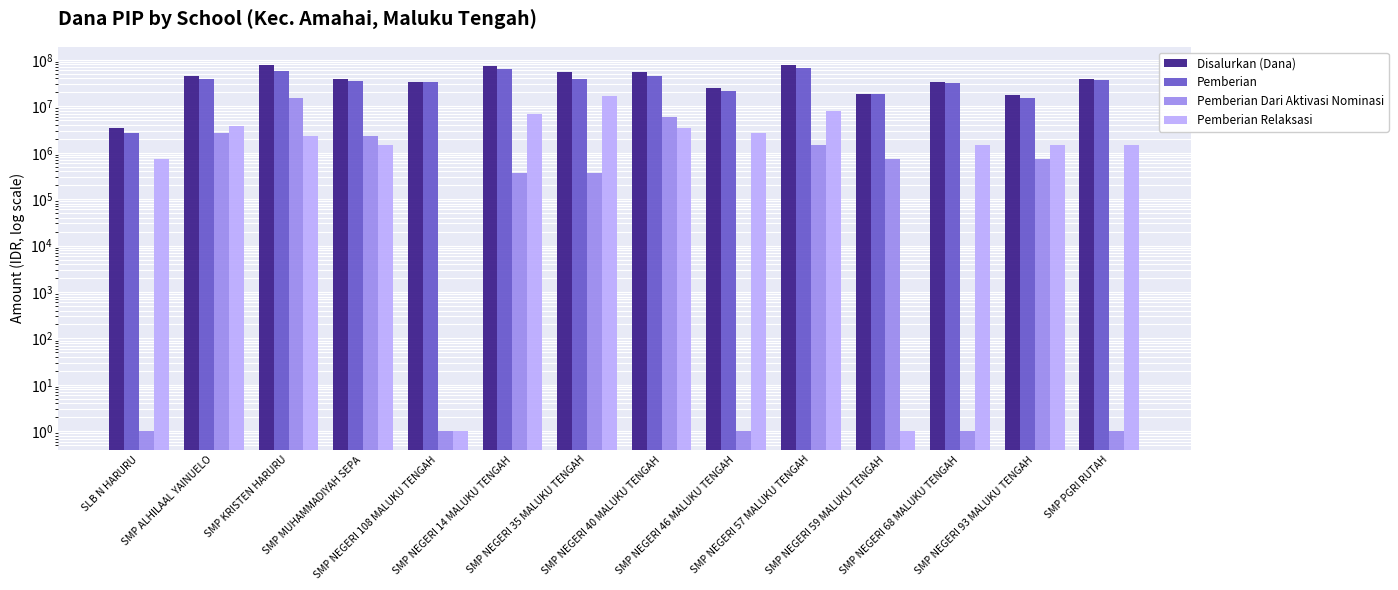

The value of Pemberian Dari Aktivasi Nominasi at SMP NEGERI 108 MALUKU TENGAH is 2. True or false?

False